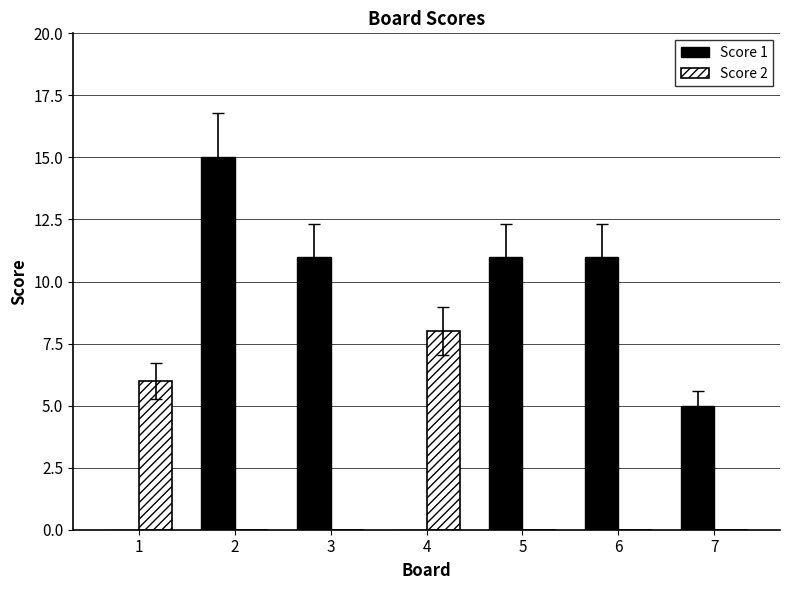

Reading left to right, list all the values displayed in this chart.

Score 1: 0	15	11	0	11	11	5
Score 2: 6	0	0	8	0	0	0